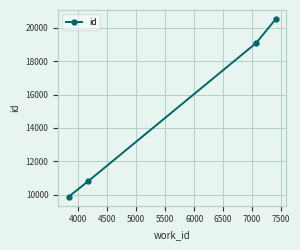

What is the average value?

15073